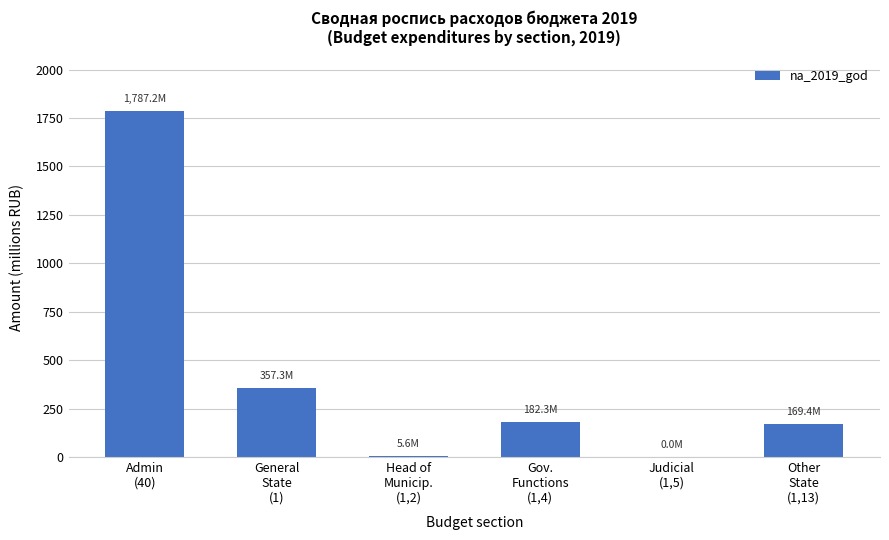

Approximately how many times larger is the value at General
State
(1) compared to Head of
Municip.
(1,2)?

64.0